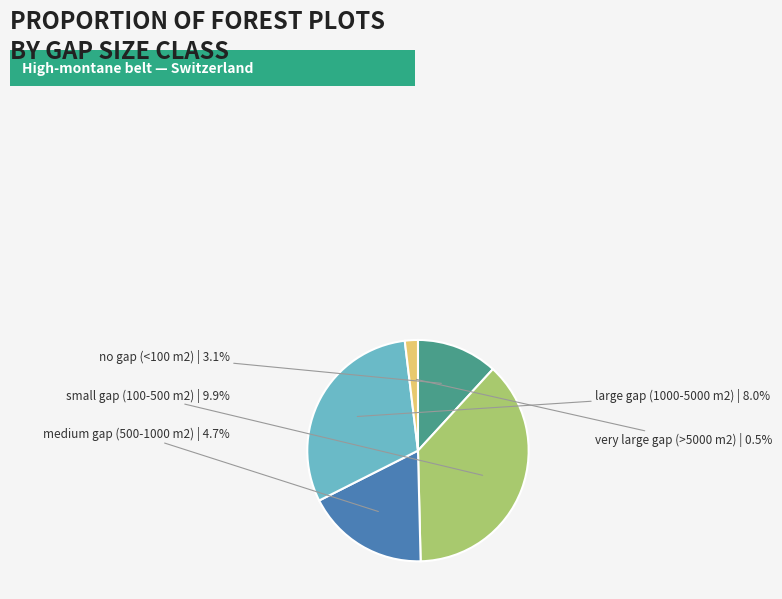

Combined, do large gap (1000-5000 m2) and very large gap (>5000 m2) account for over 50%?

No